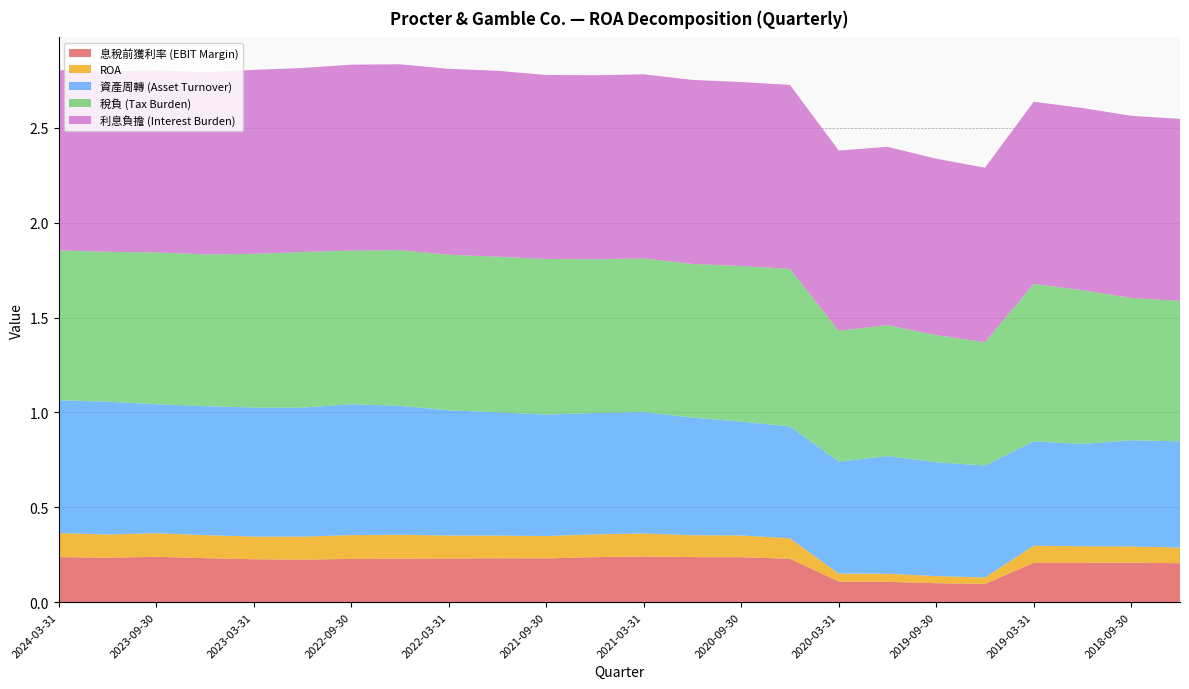

Reading left to right, extract all data points from this chart.

息稅前獲利率 (EBIT Margin): 2024-03-31=0.2	2023-12-31=0.2	2023-09-30=0.2	2023-06-30=0.2	2023-03-31=0.2	2022-12-31=0.2	2022-09-30=0.2	2022-06-30=0.2	2022-03-31=0.2	2021-12-31=0.2	2021-09-30=0.2	2021-06-30=0.2	2021-03-31=0.2	2020-12-31=0.2	2020-09-30=0.2	2020-06-30=0.2	2020-03-31=0.1	2019-12-31=0.1	2019-09-30=0.1	2019-06-30=0.1	2019-03-31=0.2	2018-12-31=0.2	2018-09-30=0.2	2018-06-30=0.2
ROA: 2024-03-31=0.1	2023-12-31=0.1	2023-09-30=0.1	2023-06-30=0.1	2023-03-31=0.1	2022-12-31=0.1	2022-09-30=0.1	2022-06-30=0.1	2022-03-31=0.1	2021-12-31=0.1	2021-09-30=0.1	2021-06-30=0.1	2021-03-31=0.1	2020-12-31=0.1	2020-09-30=0.1	2020-06-30=0.1	2020-03-31=0.0	2019-12-31=0.0	2019-09-30=0.0	2019-06-30=0.0	2019-03-31=0.1	2018-12-31=0.1	2018-09-30=0.1	2018-06-30=0.1
資產周轉 (Asset Turnover): 2024-03-31=0.7	2023-12-31=0.7	2023-09-30=0.7	2023-06-30=0.7	2023-03-31=0.7	2022-12-31=0.7	2022-09-30=0.7	2022-06-30=0.7	2022-03-31=0.7	2021-12-31=0.7	2021-09-30=0.6	2021-06-30=0.6	2021-03-31=0.6	2020-12-31=0.6	2020-09-30=0.6	2020-06-30=0.6	2020-03-31=0.6	2019-12-31=0.6	2019-09-30=0.6	2019-06-30=0.6	2019-03-31=0.6	2018-12-31=0.5	2018-09-30=0.6	2018-06-30=0.6
稅負 (Tax Burden): 2024-03-31=0.8	2023-12-31=0.8	2023-09-30=0.8	2023-06-30=0.8	2023-03-31=0.8	2022-12-31=0.8	2022-09-30=0.8	2022-06-30=0.8	2022-03-31=0.8	2021-12-31=0.8	2021-09-30=0.8	2021-06-30=0.8	2021-03-31=0.8	2020-12-31=0.8	2020-09-30=0.8	2020-06-30=0.8	2020-03-31=0.7	2019-12-31=0.7	2019-09-30=0.7	2019-06-30=0.7	2019-03-31=0.8	2018-12-31=0.8	2018-09-30=0.8	2018-06-30=0.7
利息負擔 (Interest Burden): 2024-03-31=0.9	2023-12-31=0.9	2023-09-30=1.0	2023-06-30=1.0	2023-03-31=1.0	2022-12-31=1.0	2022-09-30=1.0	2022-06-30=1.0	2022-03-31=1.0	2021-12-31=1.0	2021-09-30=1.0	2021-06-30=1.0	2021-03-31=1.0	2020-12-31=1.0	2020-09-30=1.0	2020-06-30=1.0	2020-03-31=0.9	2019-12-31=0.9	2019-09-30=0.9	2019-06-30=0.9	2019-03-31=1.0	2018-12-31=1.0	2018-09-30=1.0	2018-06-30=1.0